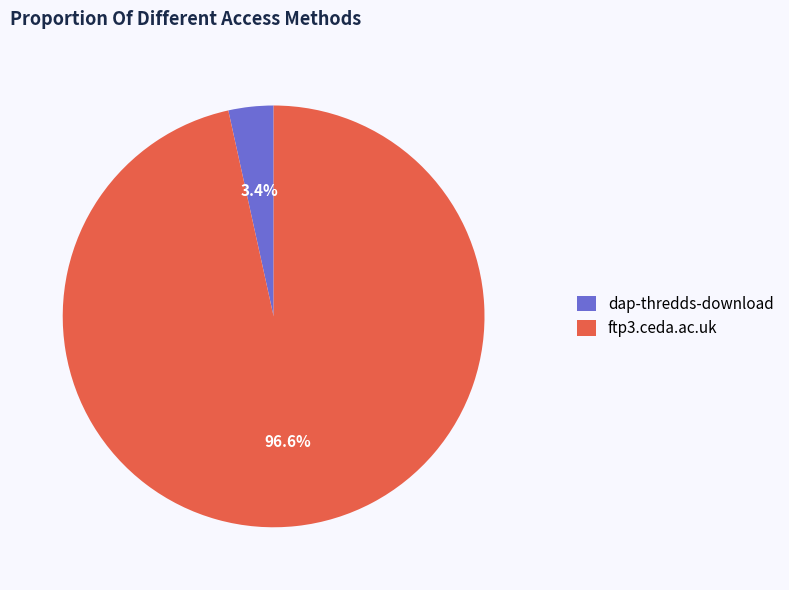

What percentage is the dap-thredds-download slice, to the nearest percent?

3%